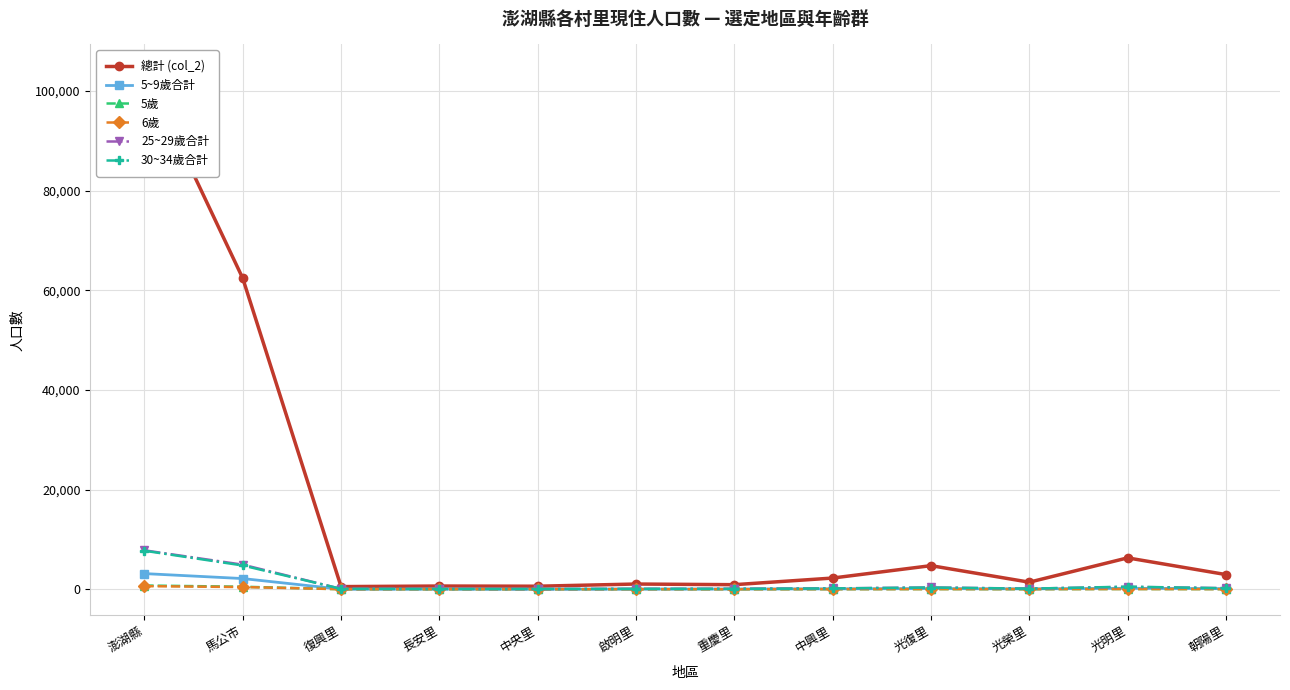

Which series has the largest range (max minus min)?

總計 (col_2)